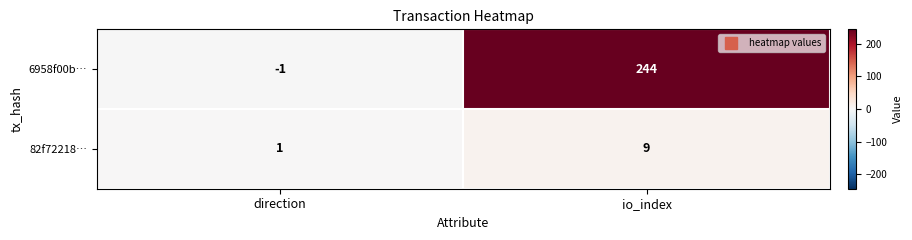

Which series has the widest spread of values?

6958f00b…